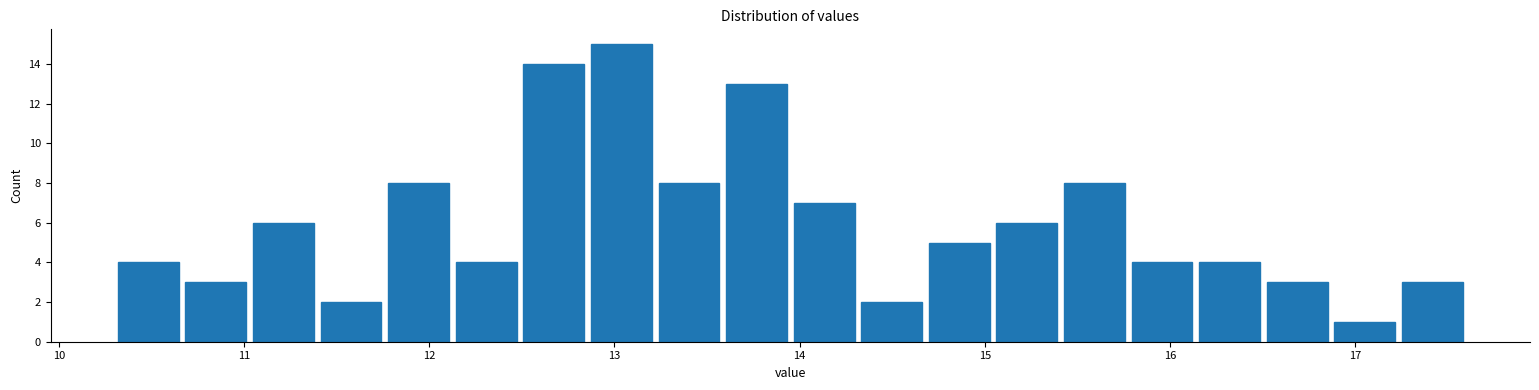

Around what value on the x-axis is the tallest bar? Give the approximate position of its centre, as read against the axis.

13.0